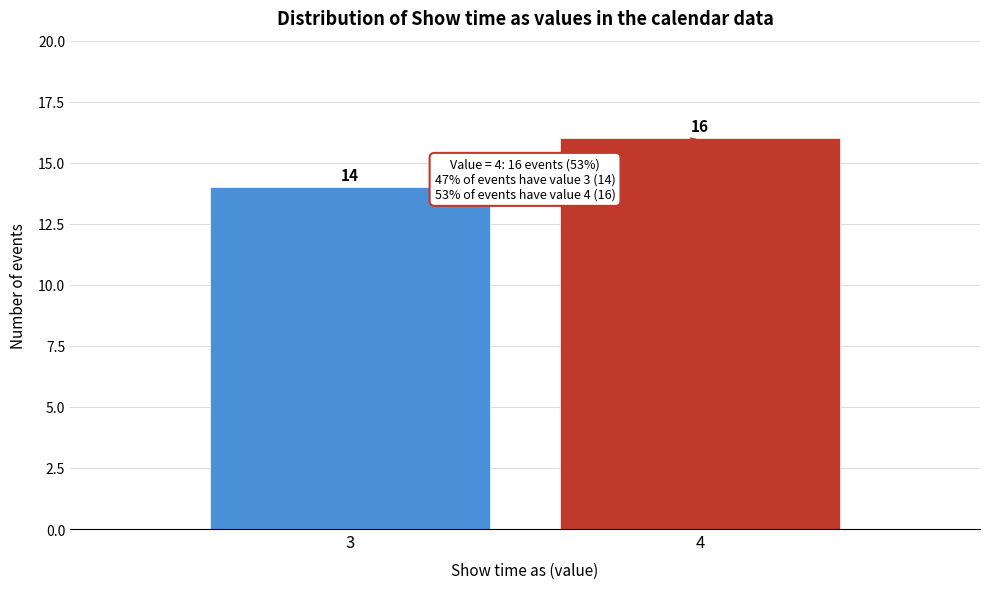

Reading right to left, transcribe all the data shown in this chart.

4=16	3=14